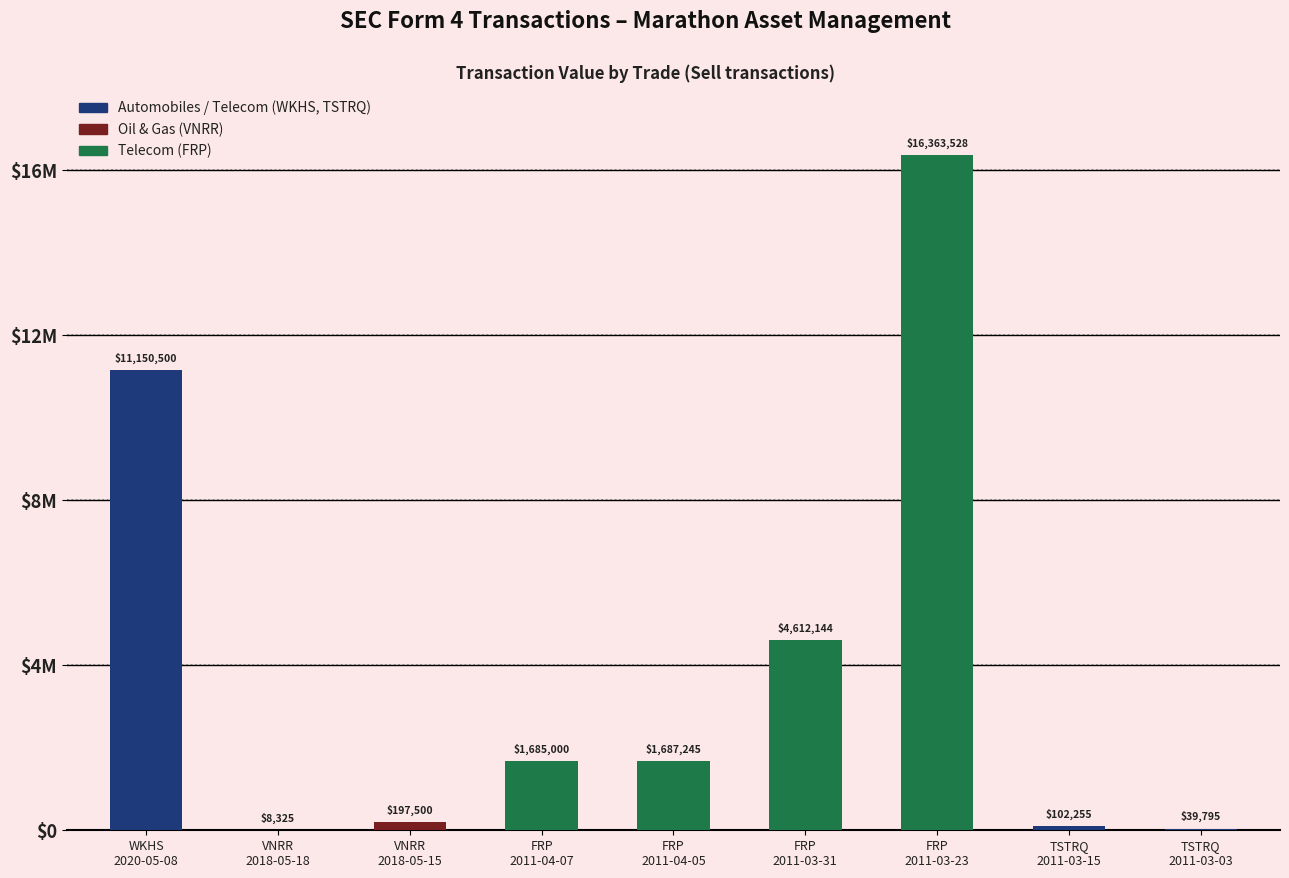

Rank the categories by value from highest to lowest.

FRP
2011-03-23, WKHS
2020-05-08, FRP
2011-03-31, FRP
2011-04-05, FRP
2011-04-07, VNRR
2018-05-15, TSTRQ
2011-03-15, TSTRQ
2011-03-03, VNRR
2018-05-18